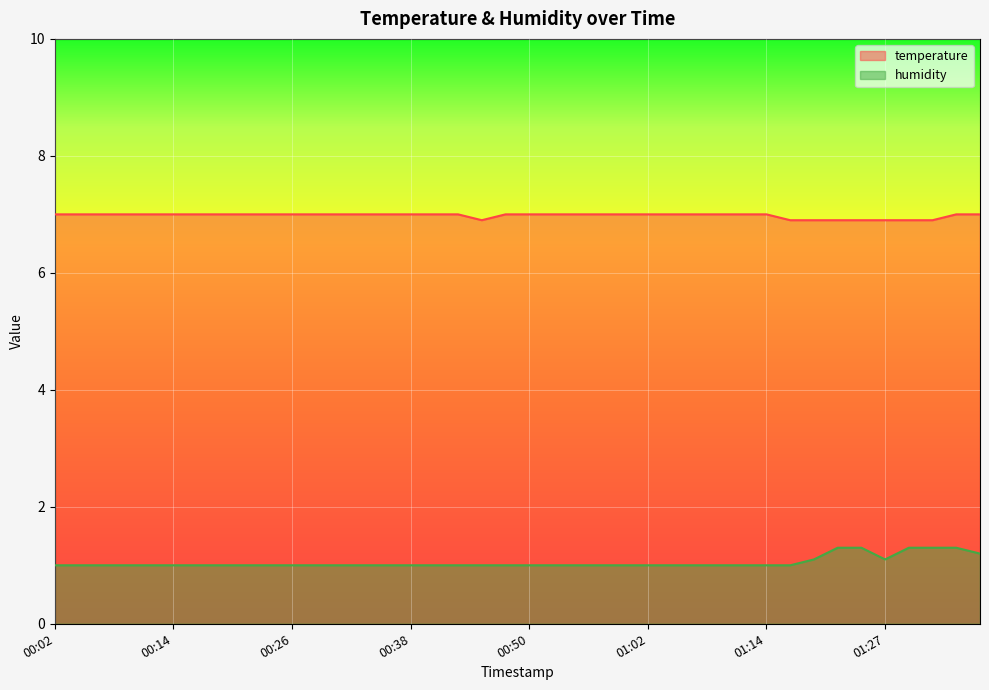

Reading left to right, what are all the values shown in this chart?

temperature: 7.0	7.0	7.0	7.0	7.0	7.0	7.0	7.0	7.0	7.0	7.0	7.0	7.0	7.0	7.0	7.0	7.0	7.0	6.9	7.0	7.0	7.0	7.0	7.0	7.0	7.0	7.0	7.0	7.0	7.0	7.0	6.9	6.9	6.9	6.9	6.9	6.9	6.9	7.0	7.0
humidity: 1.0	1.0	1.0	1.0	1.0	1.0	1.0	1.0	1.0	1.0	1.0	1.0	1.0	1.0	1.0	1.0	1.0	1.0	1.0	1.0	1.0	1.0	1.0	1.0	1.0	1.0	1.0	1.0	1.0	1.0	1.0	1.0	1.1	1.3	1.3	1.1	1.3	1.3	1.3	1.2